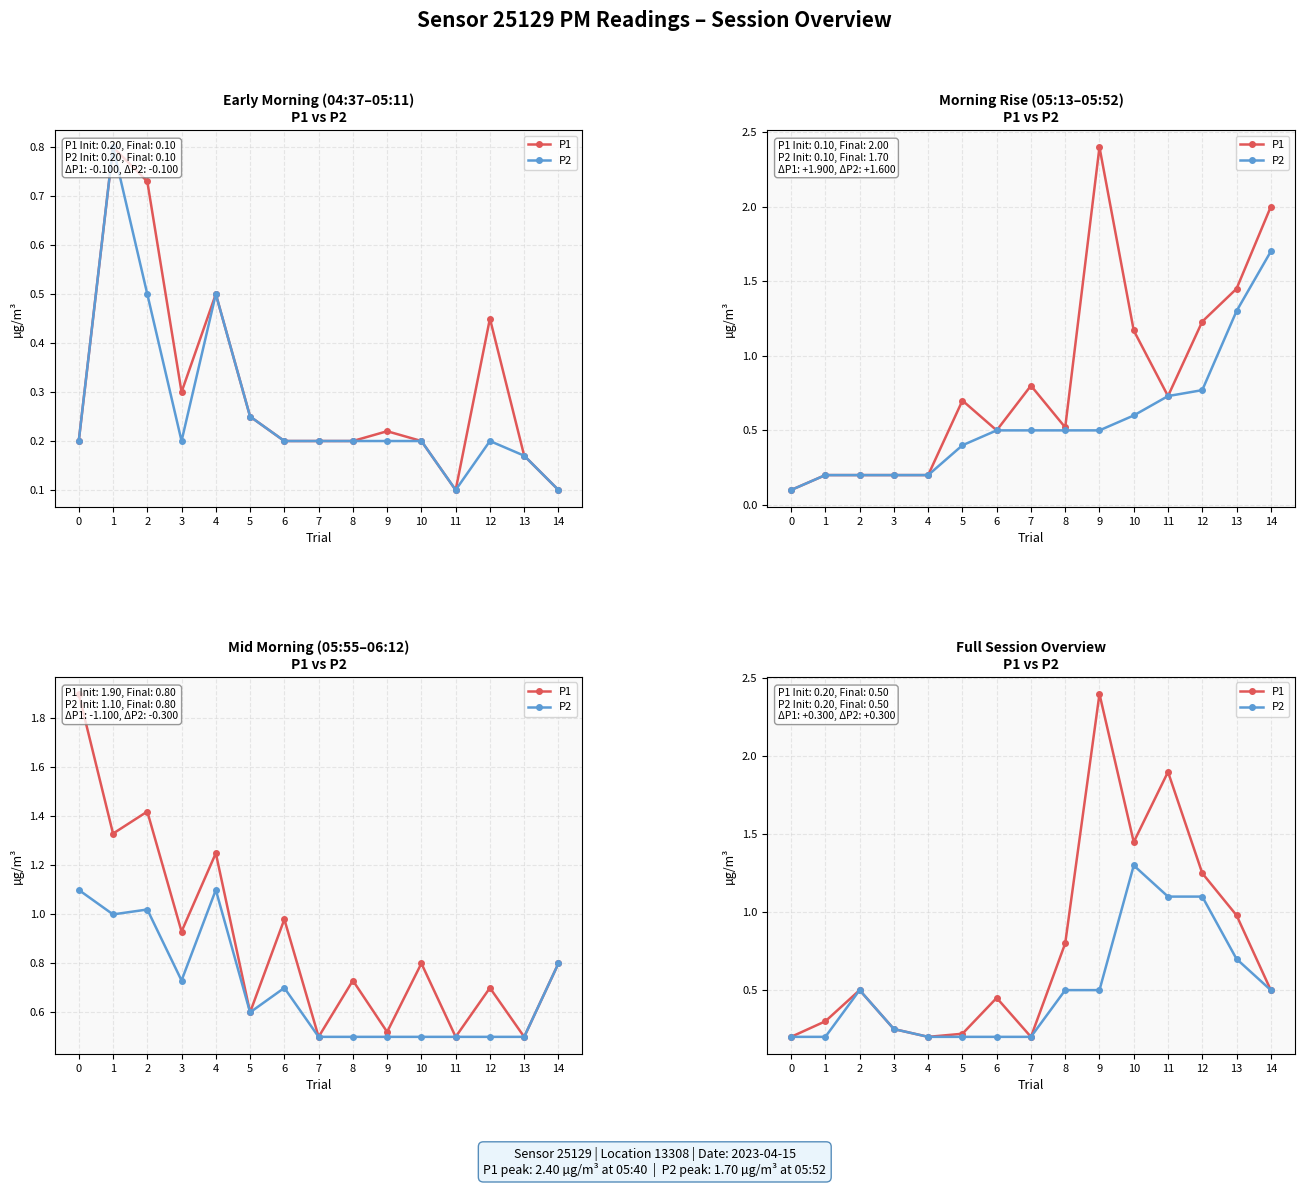

In P1, how many points are higher than both neighbors (excluding endpoints)?

4